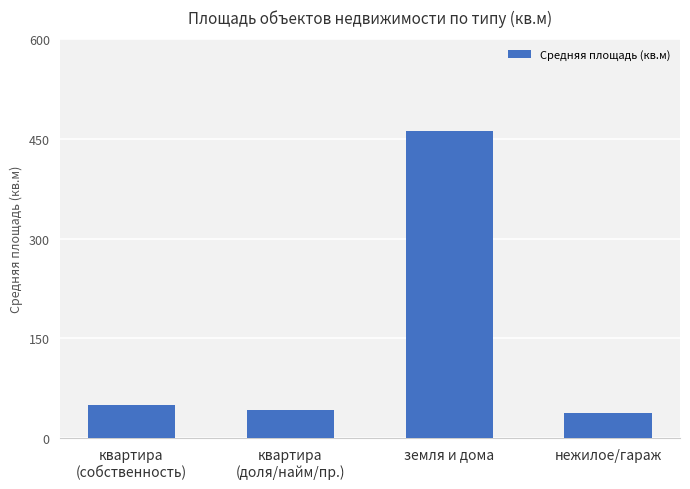

Is it true that the value at земля и дома is 462.7?

True